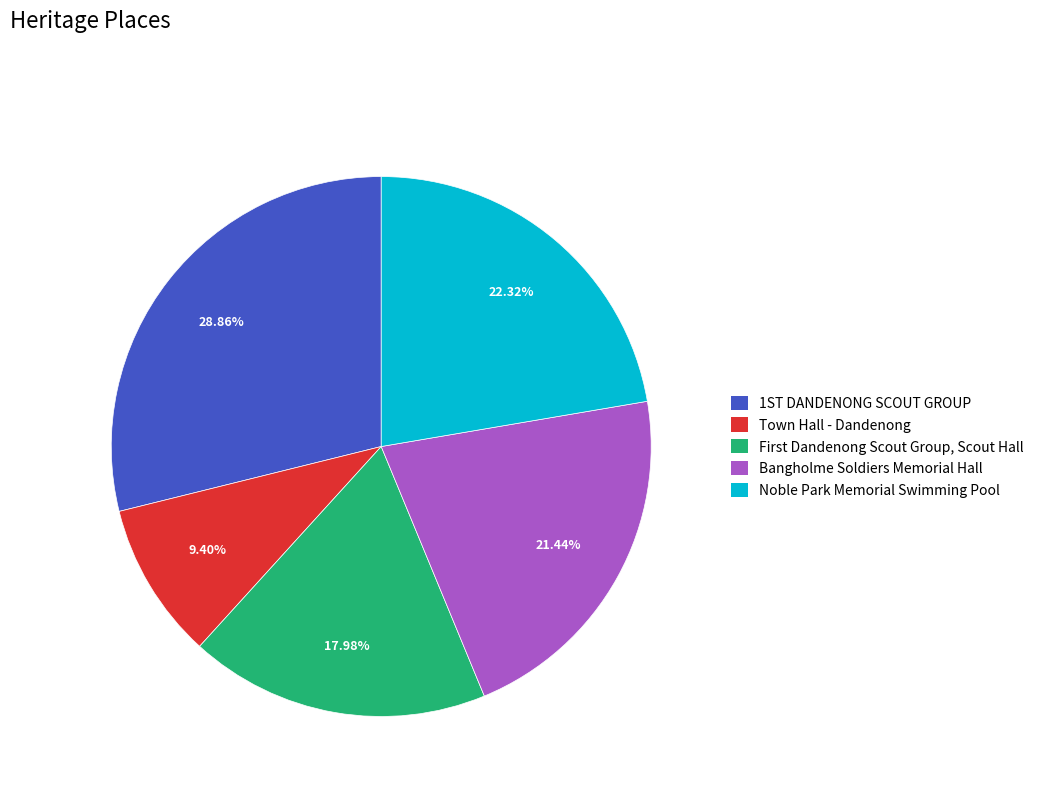

How many segments does this pie chart have?

5